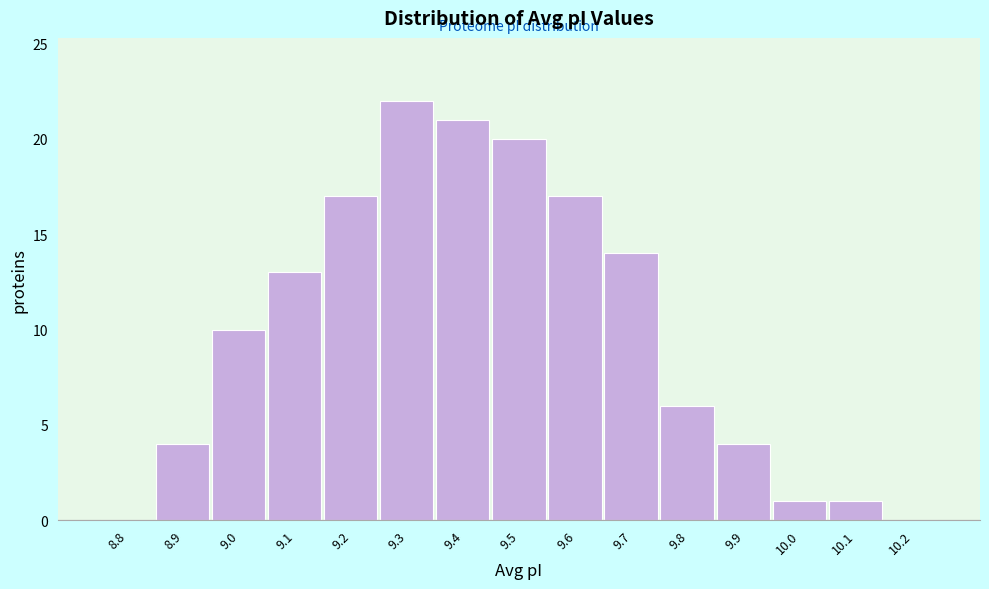

Reading left to right, transcribe all the data shown in this chart.

8.8=0	8.9=4	9.0=10	9.1=13	9.2=17	9.3=22	9.4=21	9.5=20	9.6=17	9.7=14	9.8=6	9.9=4	10.0=1	10.1=1	10.2=0